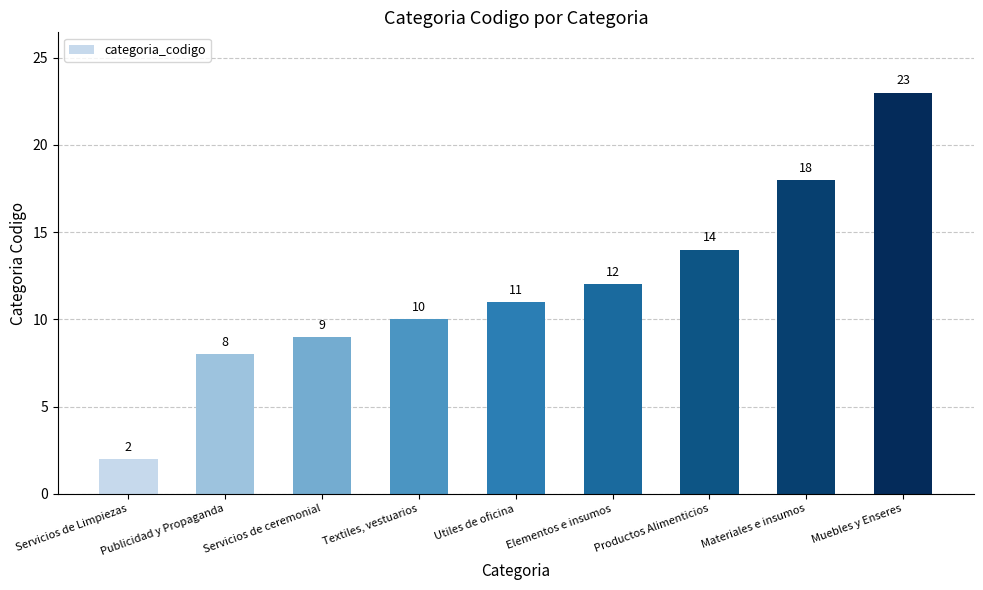

What value does the data have at Utiles de oficina, to the nearest 10?

10